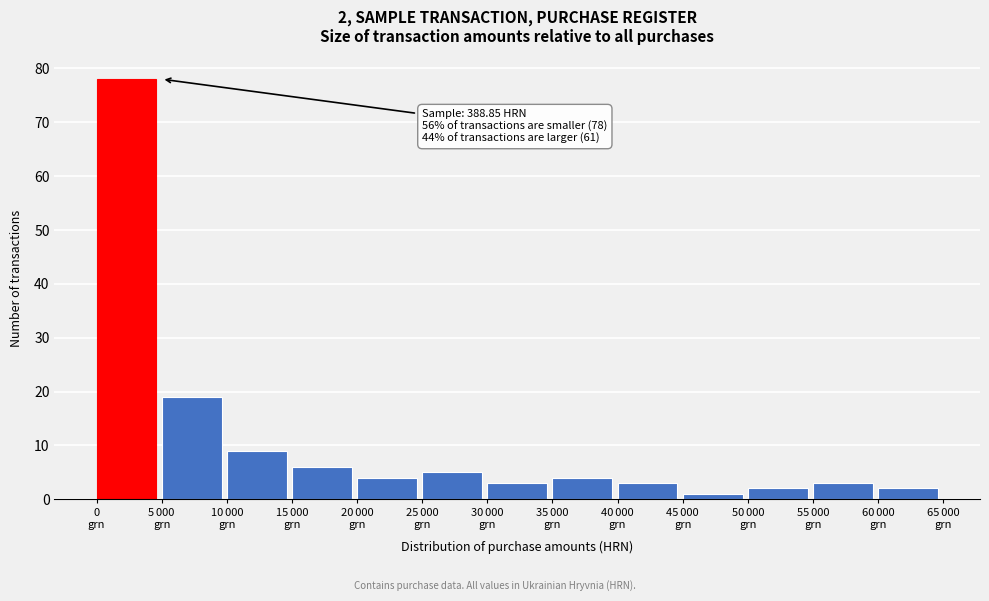

Reading left to right, extract all data points from this chart.

78	19	9	6	4	5	3	4	3	1	2	3	2